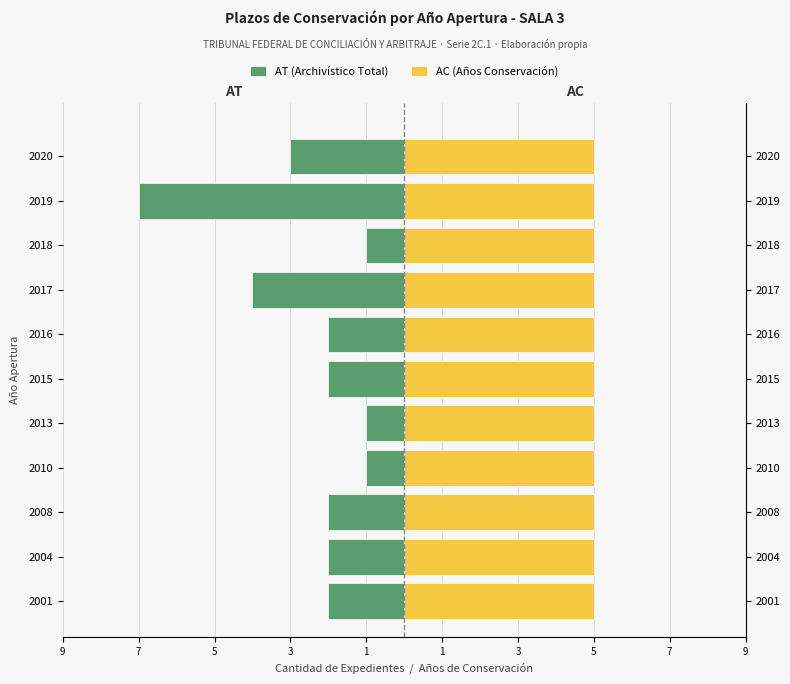

What is the label of the 4th bar from the right?

5